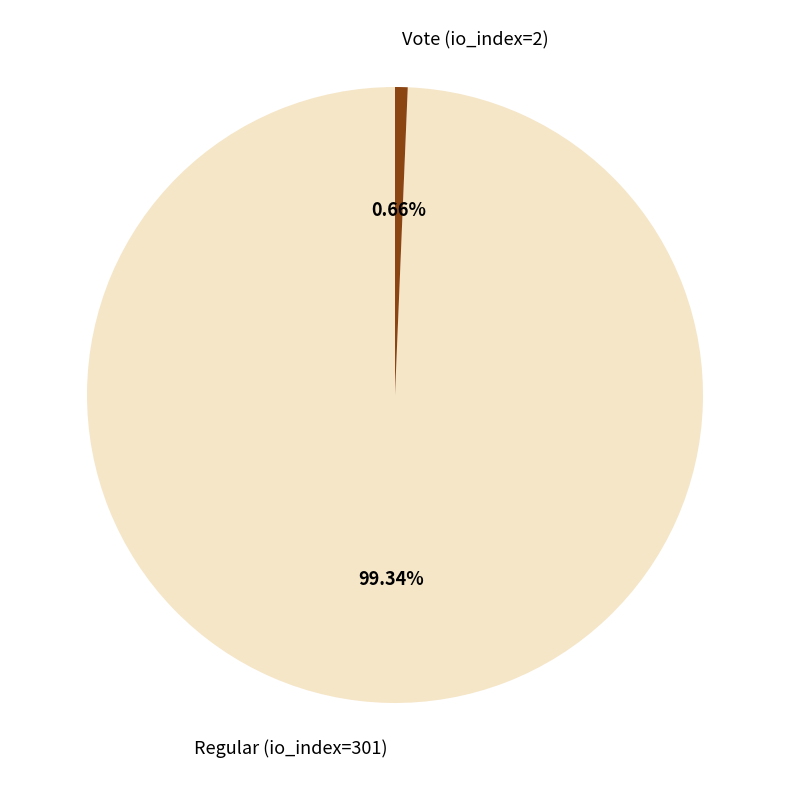

To the nearest percent, what is the average slice percentage?

50%